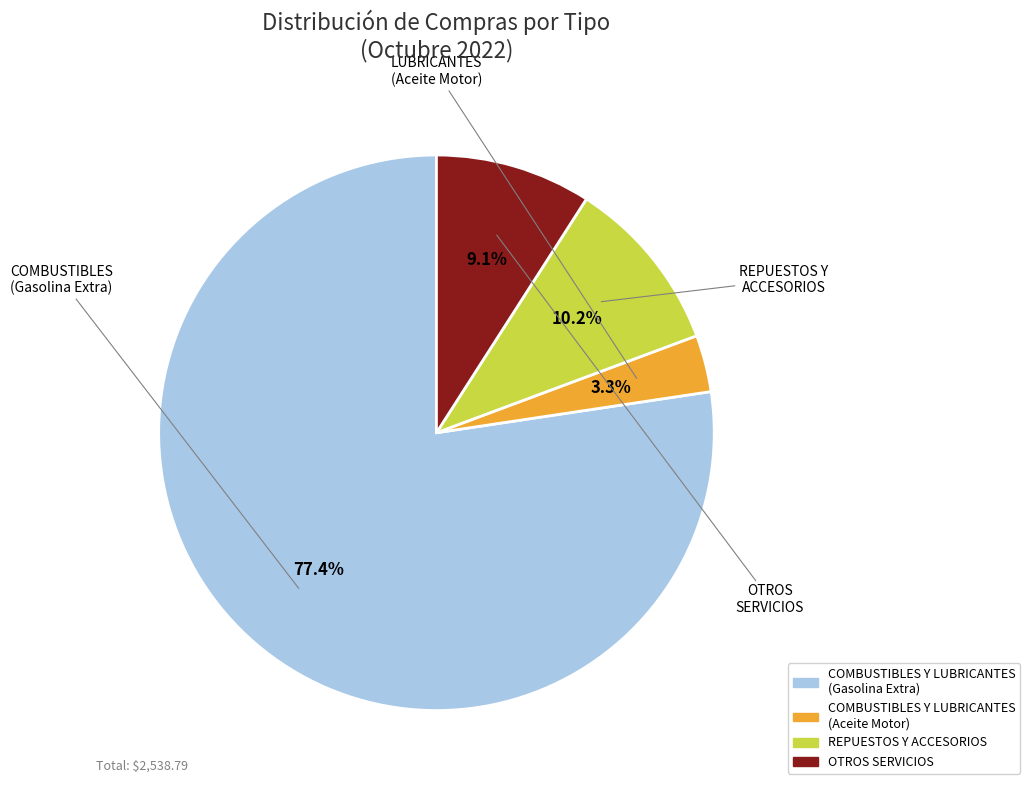

Is there a majority slice in this chart?

Yes